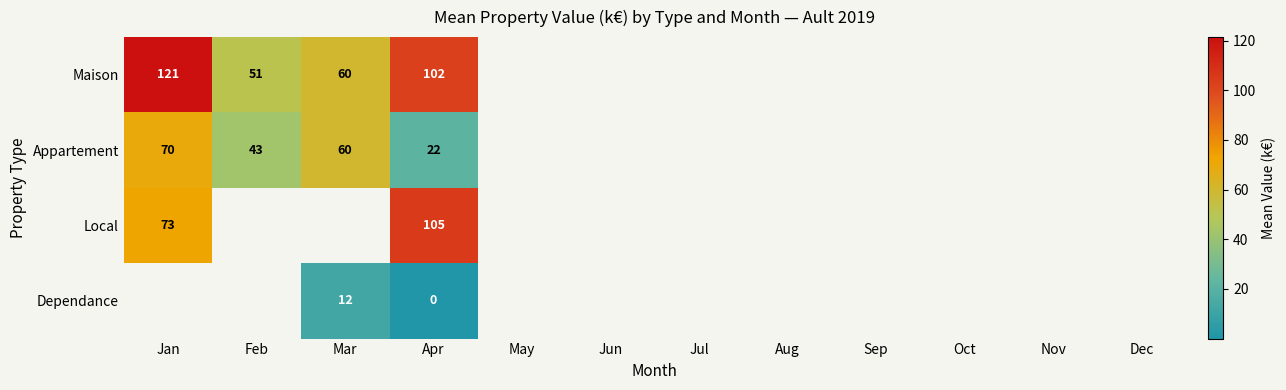

Count the number of data series in this chart.

4